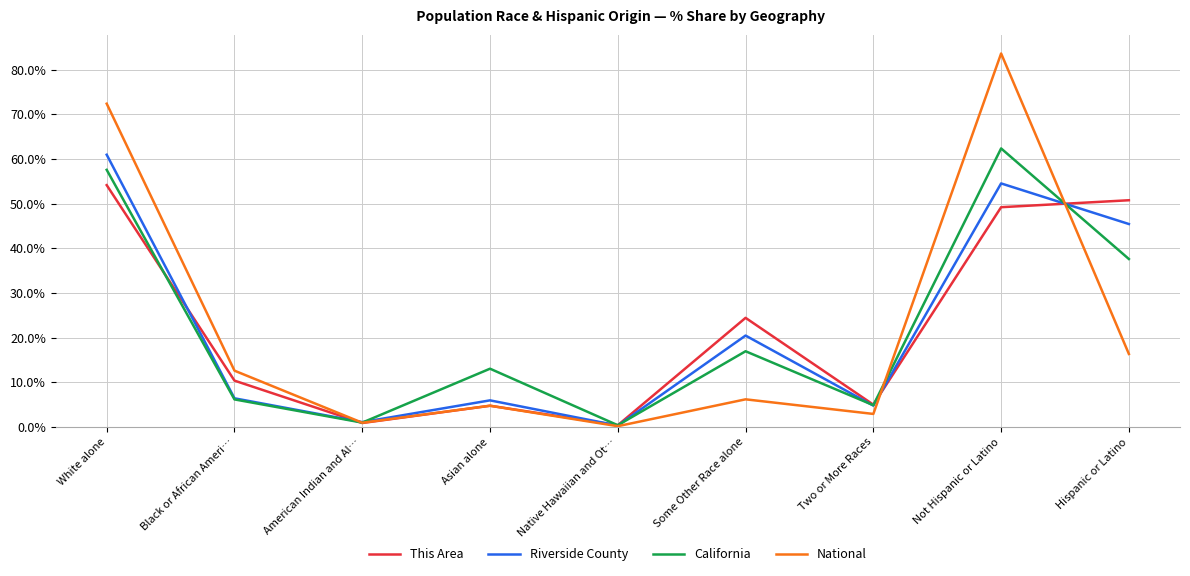

What position from the left is Two or More Races?

7